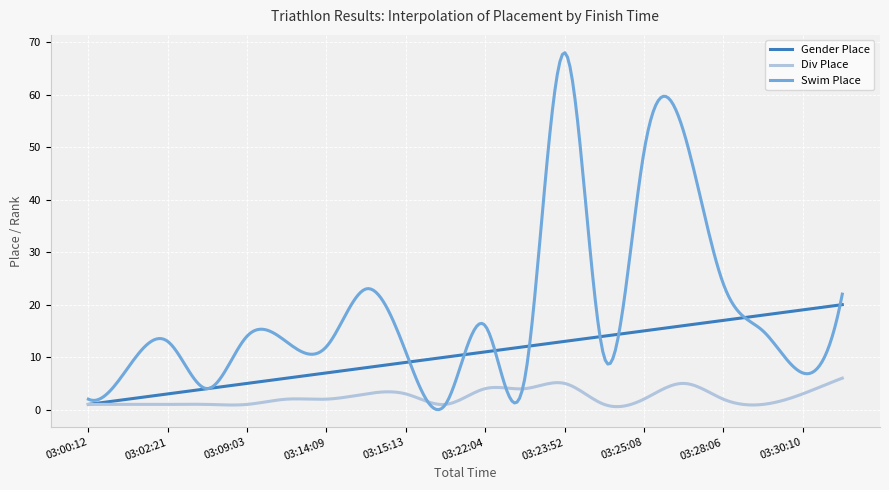

Which series has the widest spread of values?

Swim Place